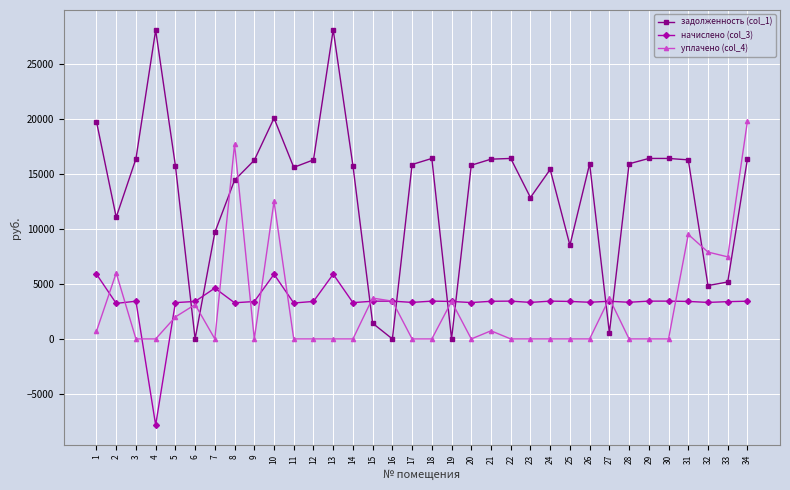

True or false: начислено (col_3) has more than 0 points higher than both neighbors.

True